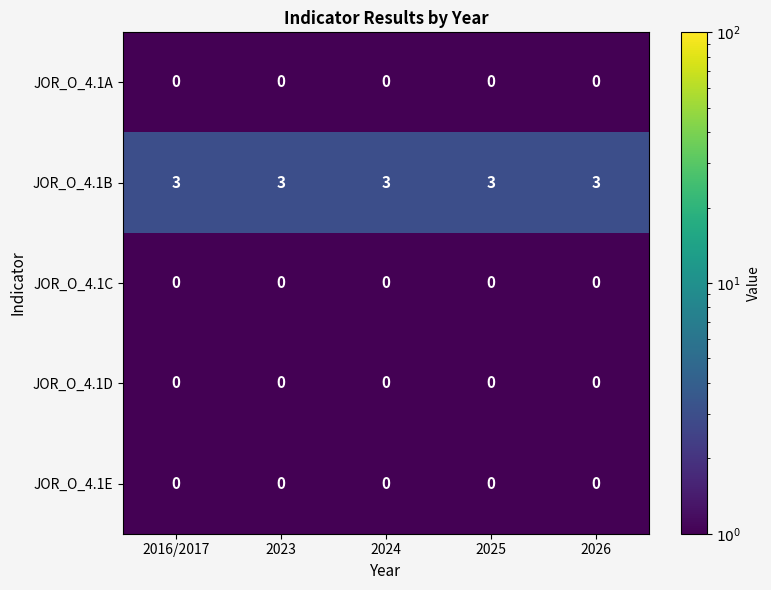

How many distinct data groups are displayed?

5